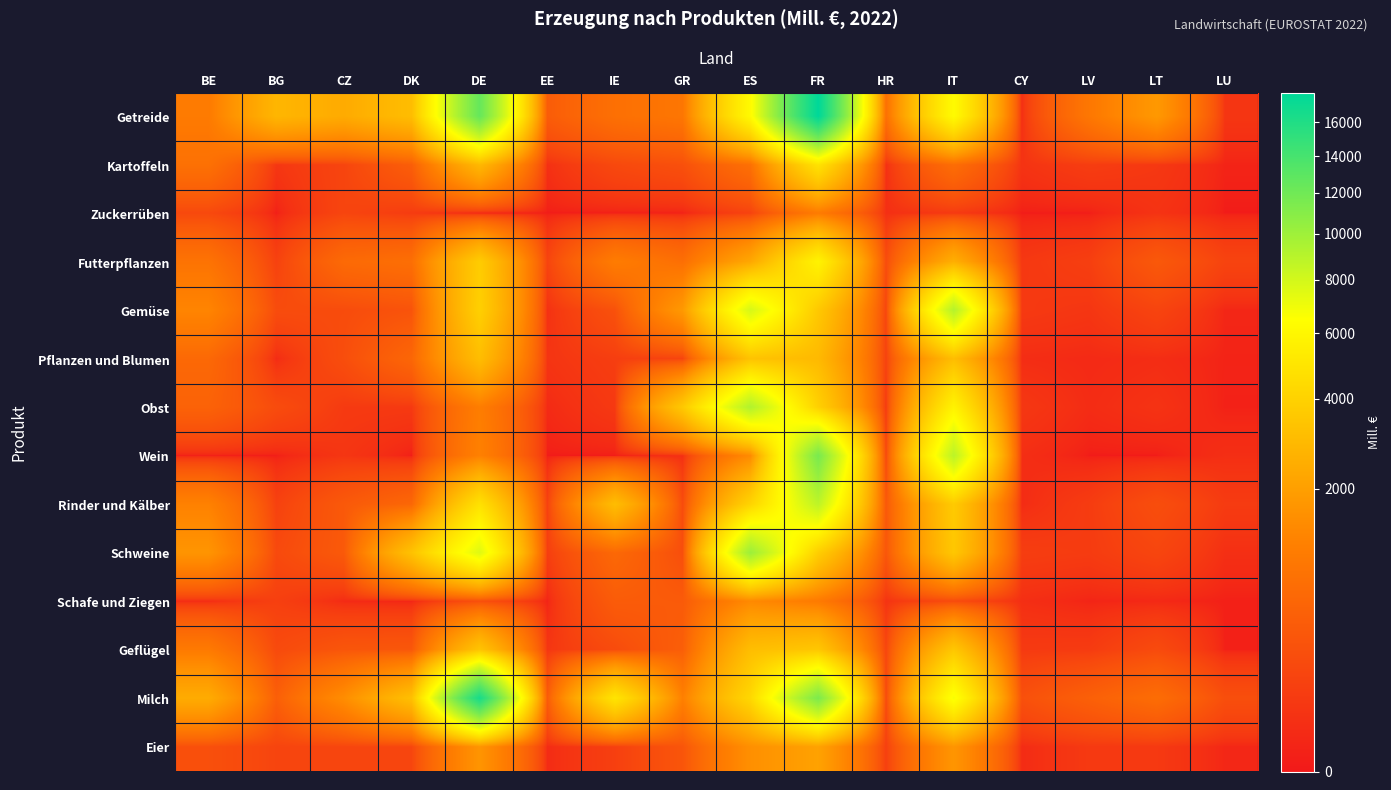

At IT, list the series in order from largest to smallest.

Gemüse, Wein, Milch, Getreide, Obst, Rinder und Kälber, Schweine, Geflügel, Pflanzen und Blumen, Futterpflanzen, Eier, Kartoffeln, Schafe und Ziegen, Zuckerrüben